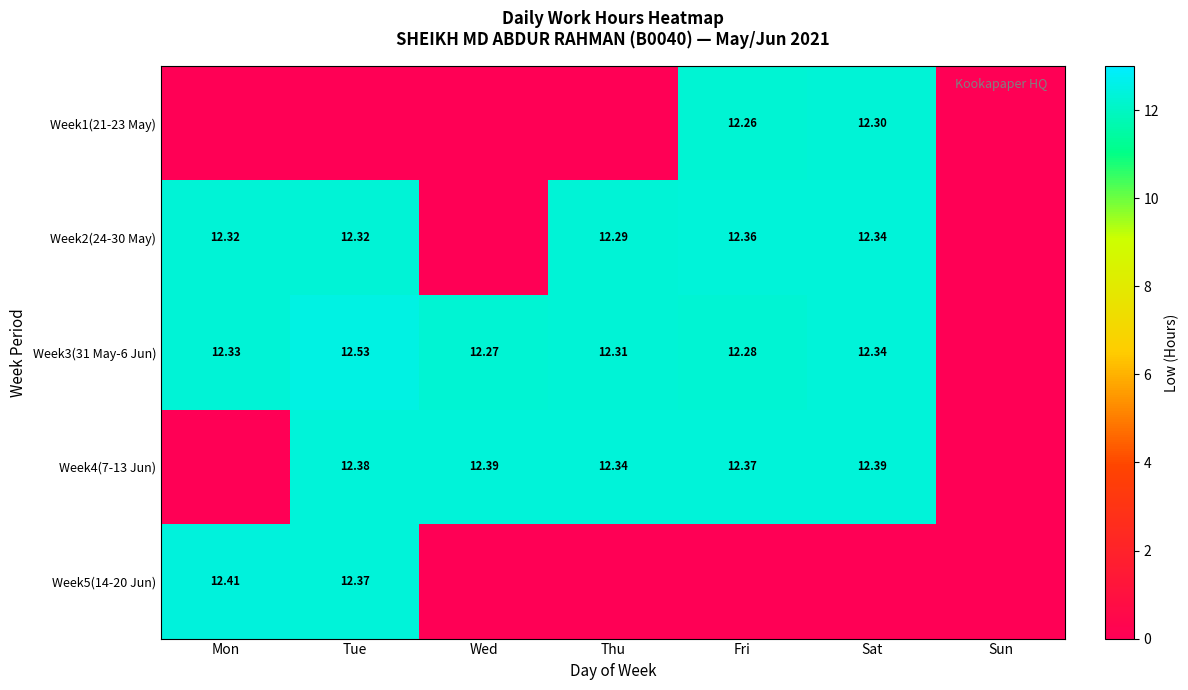

Which has a higher value, Mon or Fri?

Fri